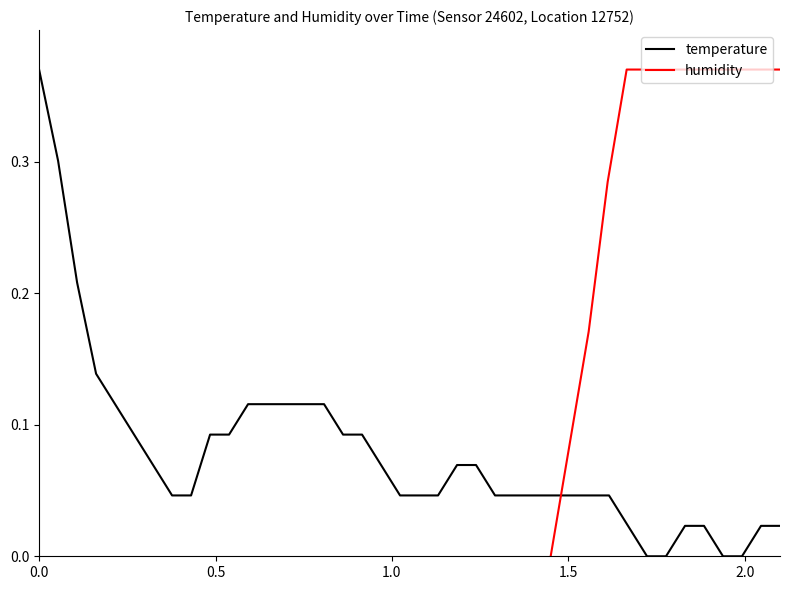

What are all the series names shown in the legend?

temperature, humidity